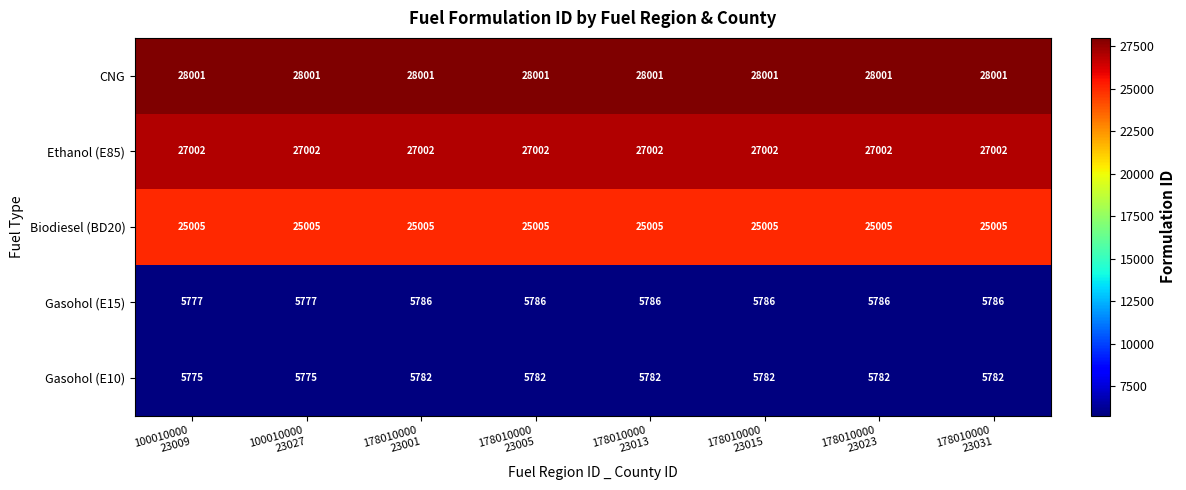

What is the average value of the CNG series?

28001